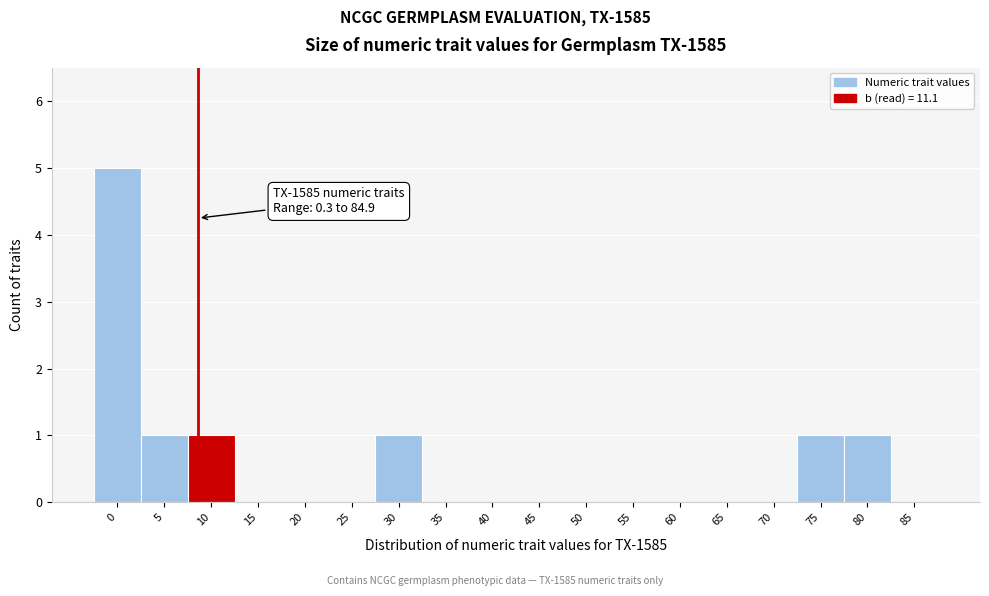

Reading left to right, transcribe all the data shown in this chart.

0=5	5=1	10=1	15=0	20=0	25=0	30=1	35=0	40=0	45=0	50=0	55=0	60=0	65=0	70=0	75=1	80=1	85=0